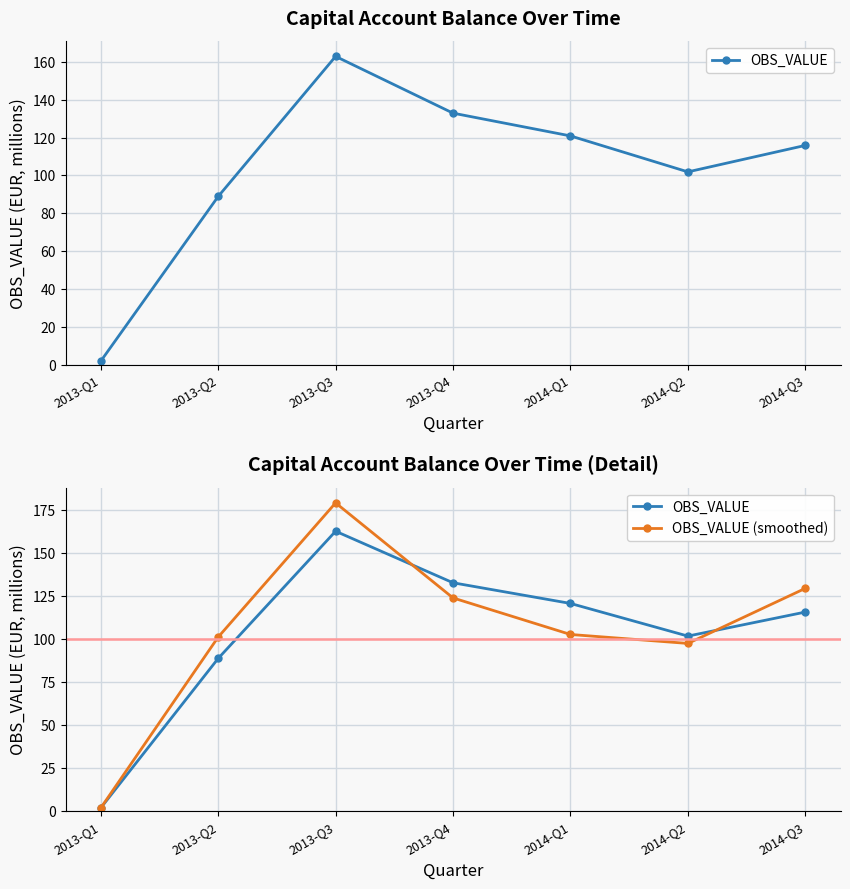

At which label does OBS_VALUE reach its peak?

2013-Q3